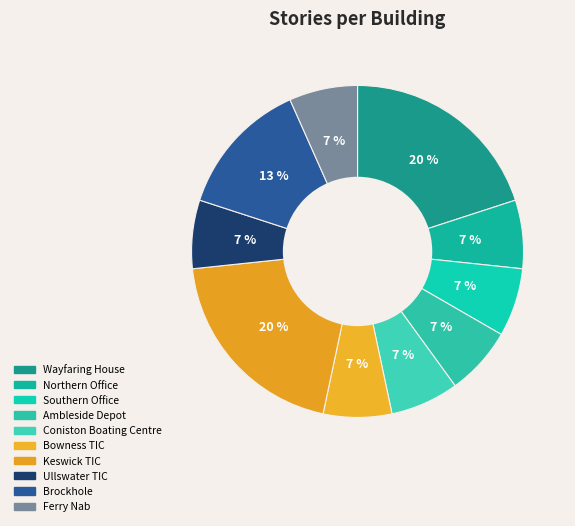

True or false: Bowness TIC accounts for 1% of the total.

False